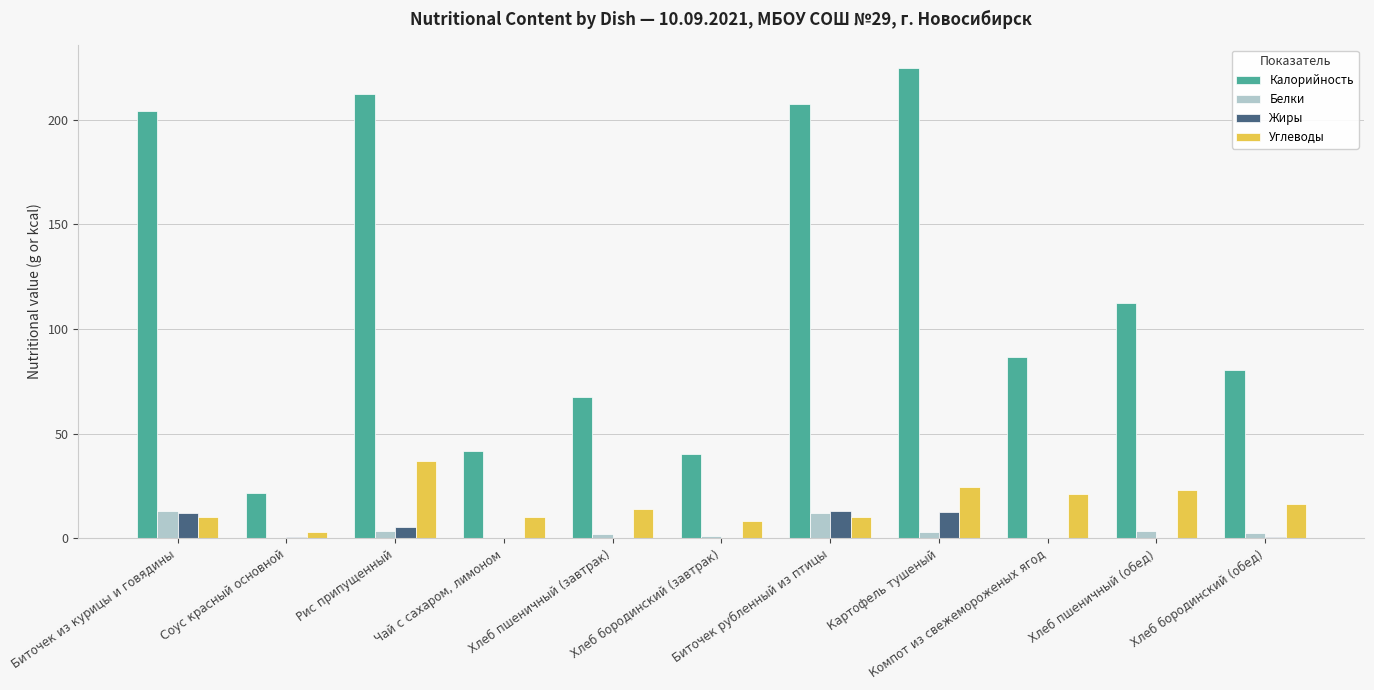

What is the sum of all Углеводы values?

178.7